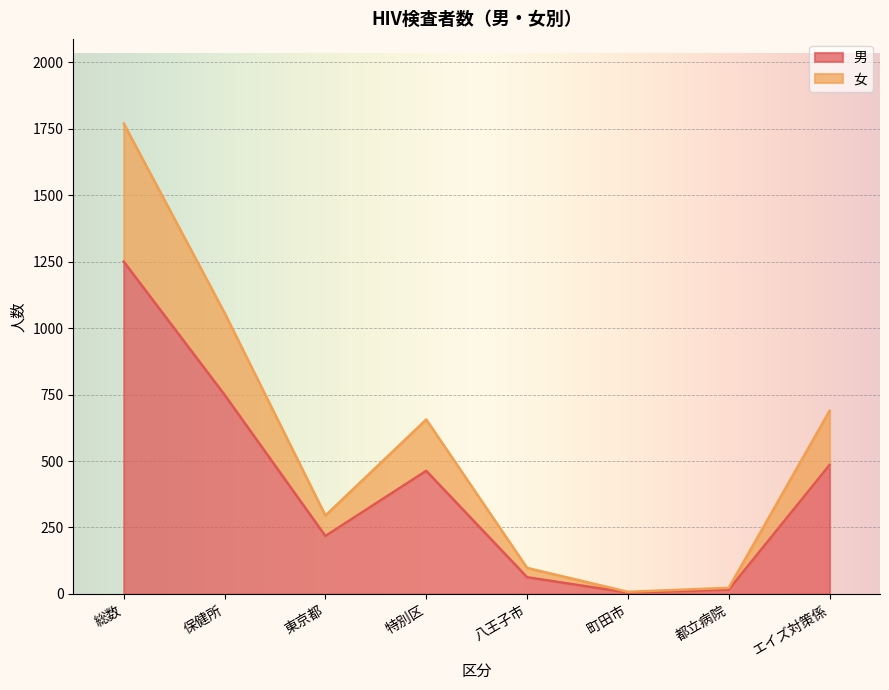

What is the maximum value shown in the chart?

1769